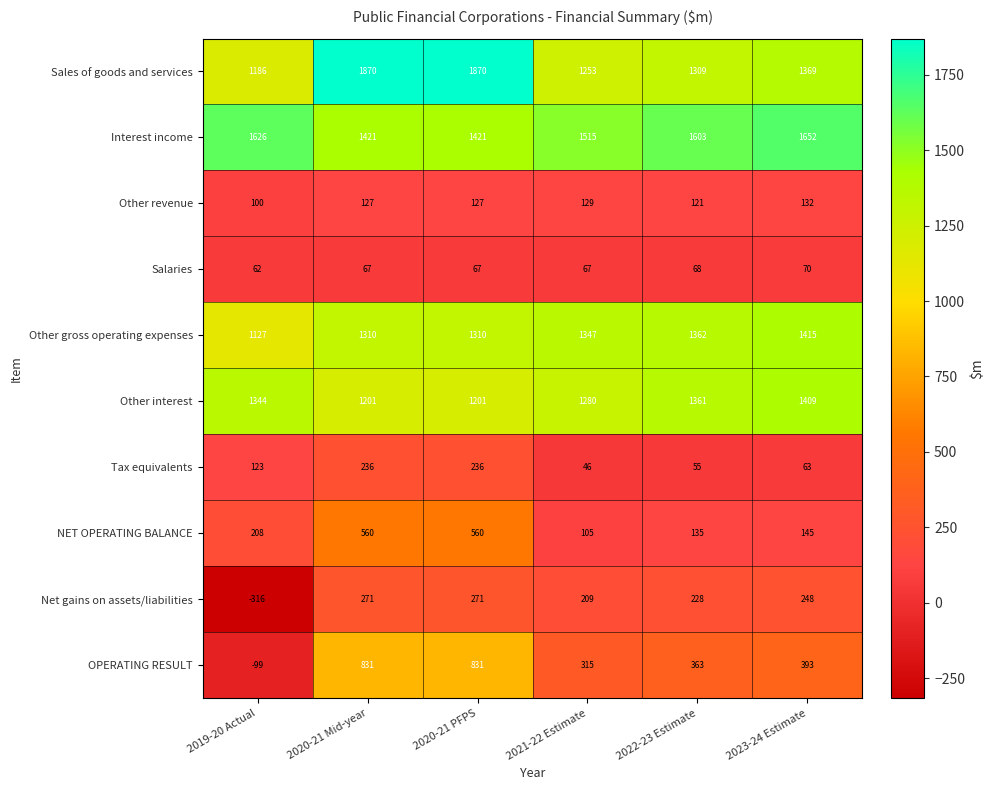

Is it true that Salaries equals 67 at 2021-22 Estimate?

True